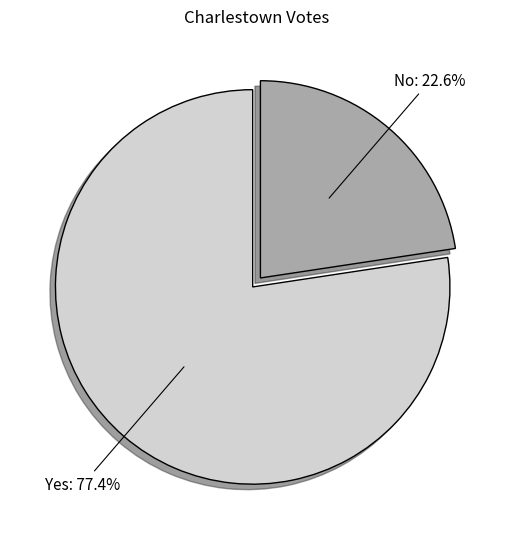

Does any single category account for the majority?

Yes